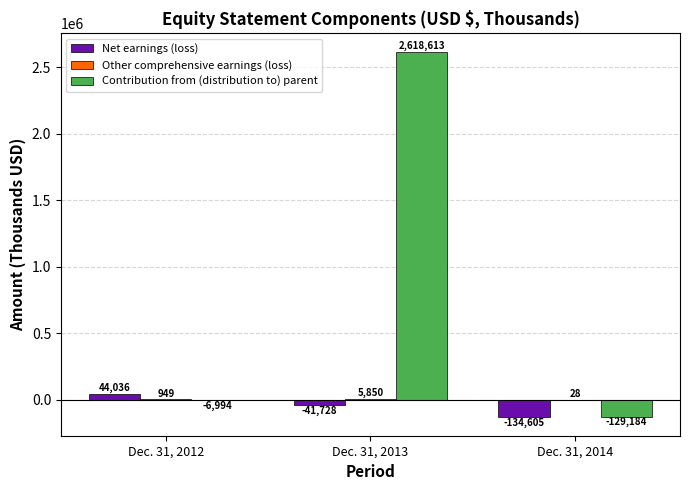

At which category is the sum across all series the highest?

Dec. 31, 2013